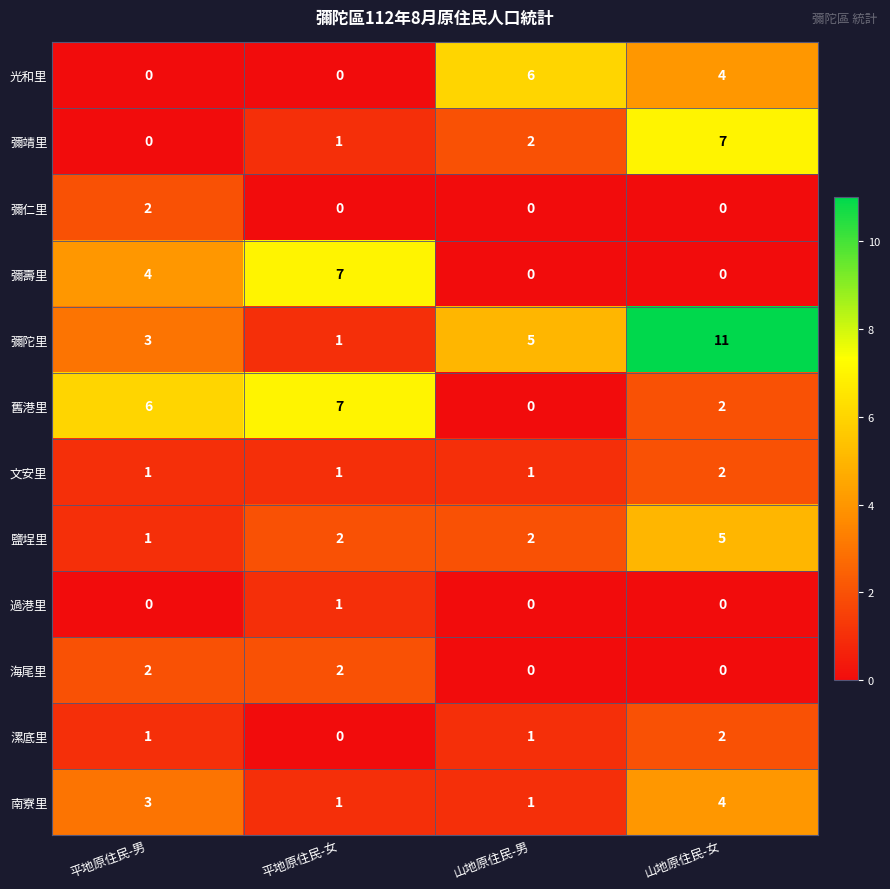

Which series has the largest total across all categories?

彌陀里